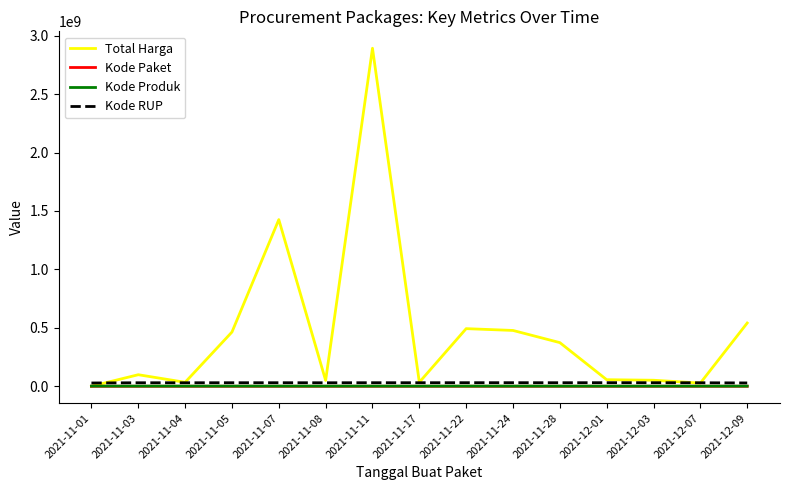

Is the value of Kode Produk at 2021-11-22 greater than the value of Total Harga at 2021-12-09?

No